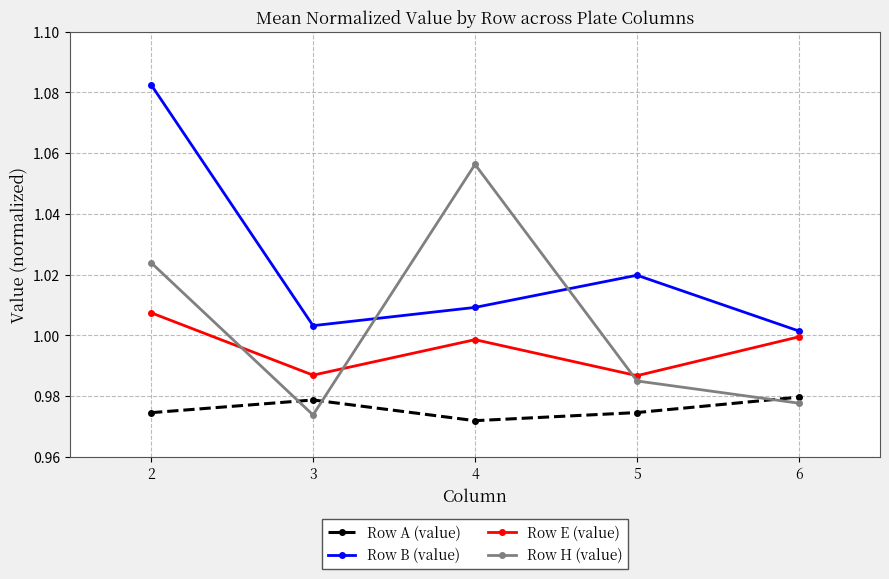

Does the chart have visible grid lines?

Yes